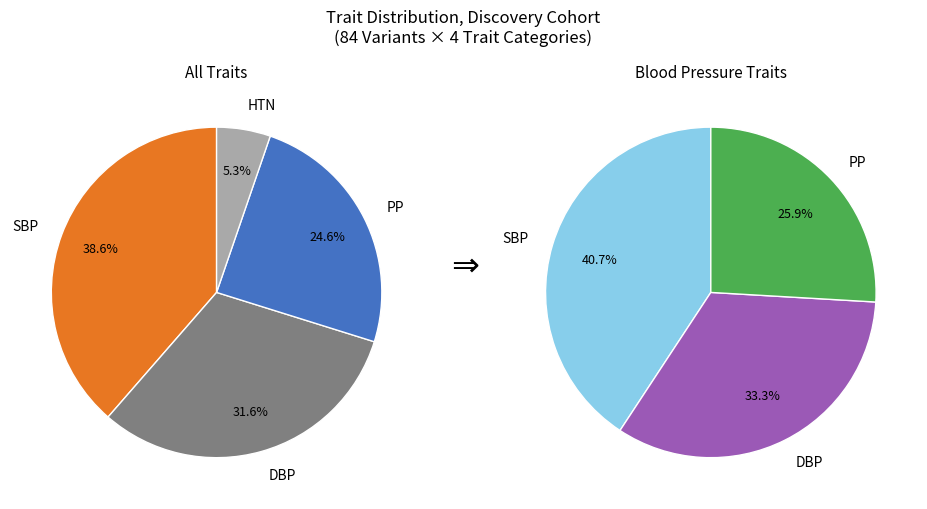

Which has a higher value, PP or DBP?

DBP